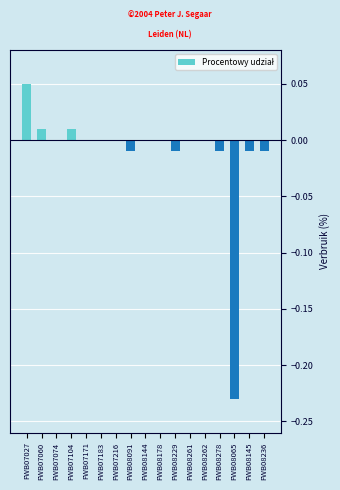

Between FWB08261 and FWB08091, which is larger?

FWB08261